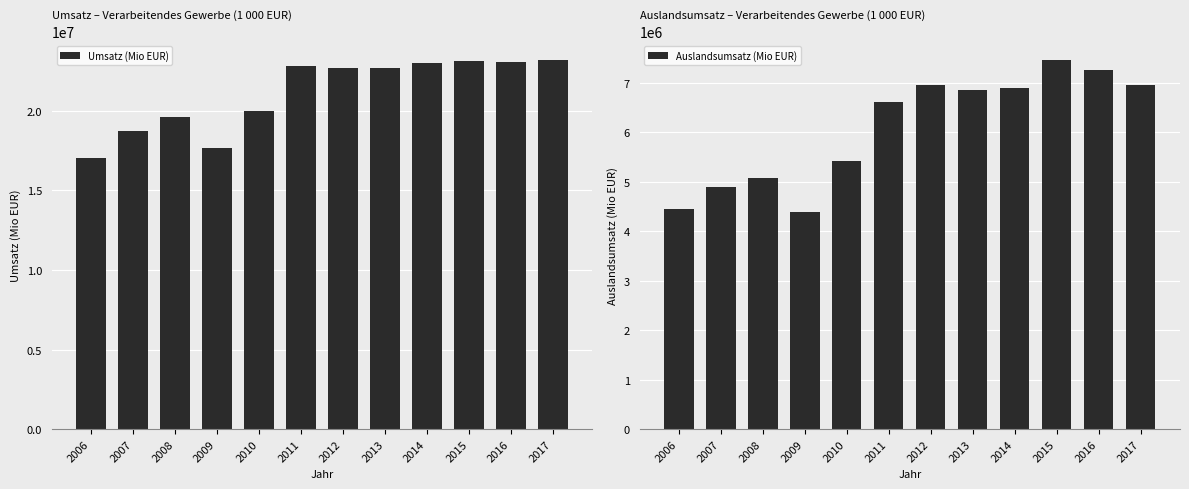

Reading left to right, transcribe all the data shown in this chart.

Umsatz (Mio EUR): 2006=17038849	2007=18725307	2008=19598272	2009=17671523	2010=19968245	2011=22815291	2012=22700406	2013=22675683	2014=22979016	2015=23130409	2016=23089753	2017=23199195
Auslandsumsatz (Mio EUR): 2006=4456847	2007=4885279	2008=5083461	2009=4384554	2010=5425114	2011=6606781	2012=6946128	2013=6859415	2014=6899201	2015=7461750	2016=7262951	2017=6947740